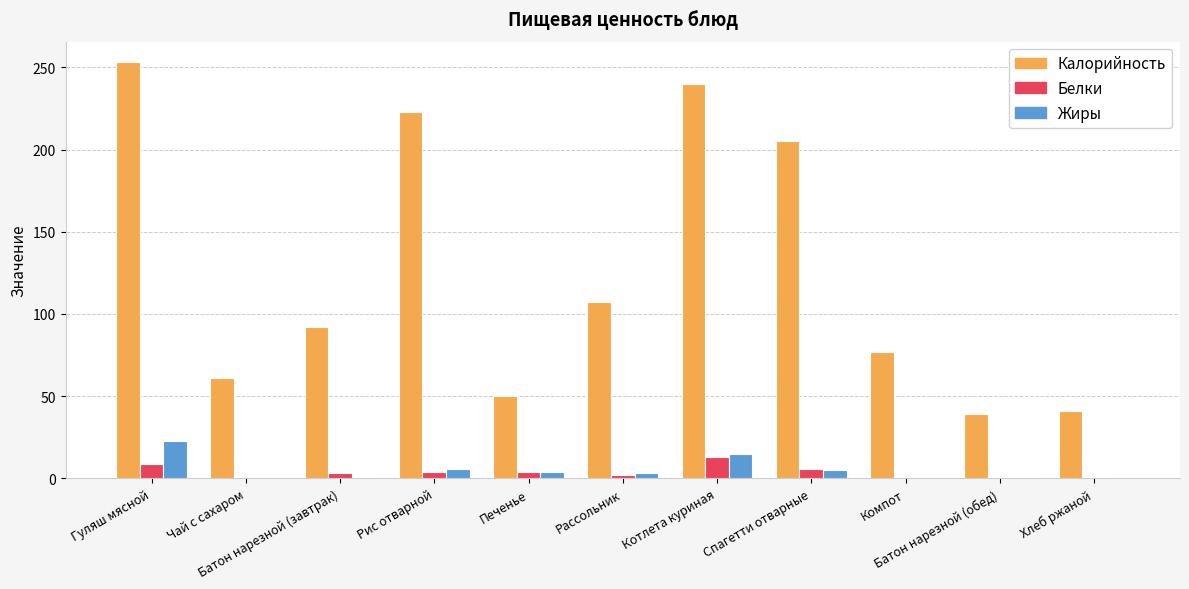

How many series are shown in this chart?

3